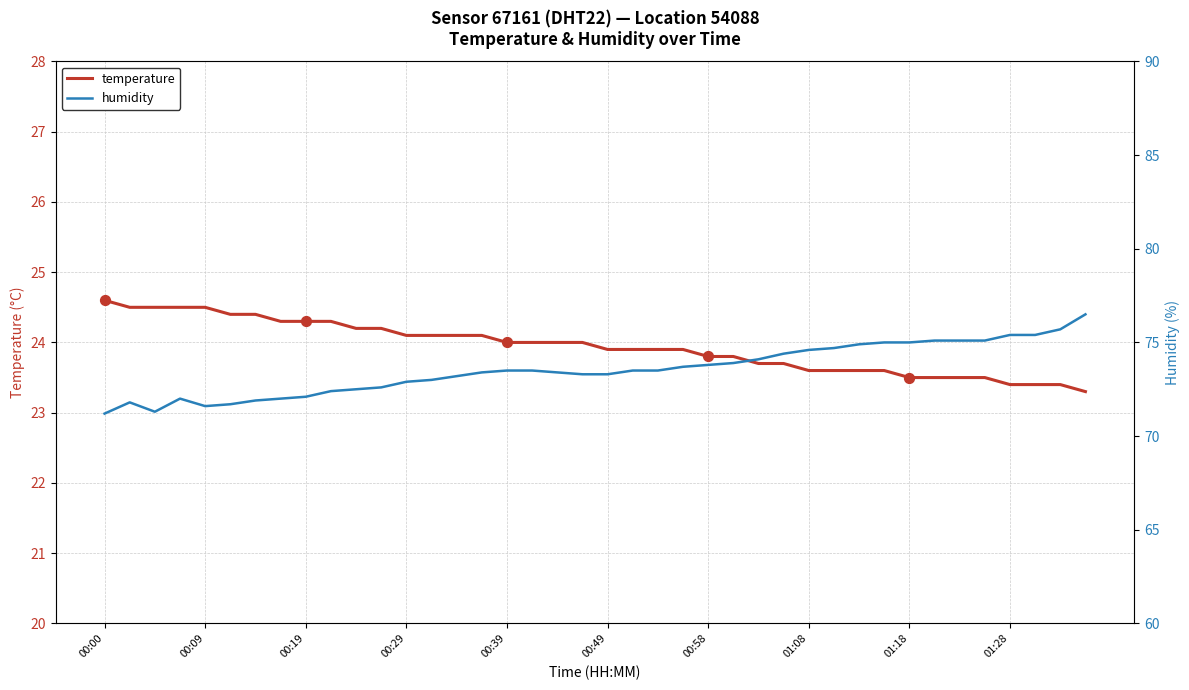

Which series reaches the maximum Y coordinate?

humidity